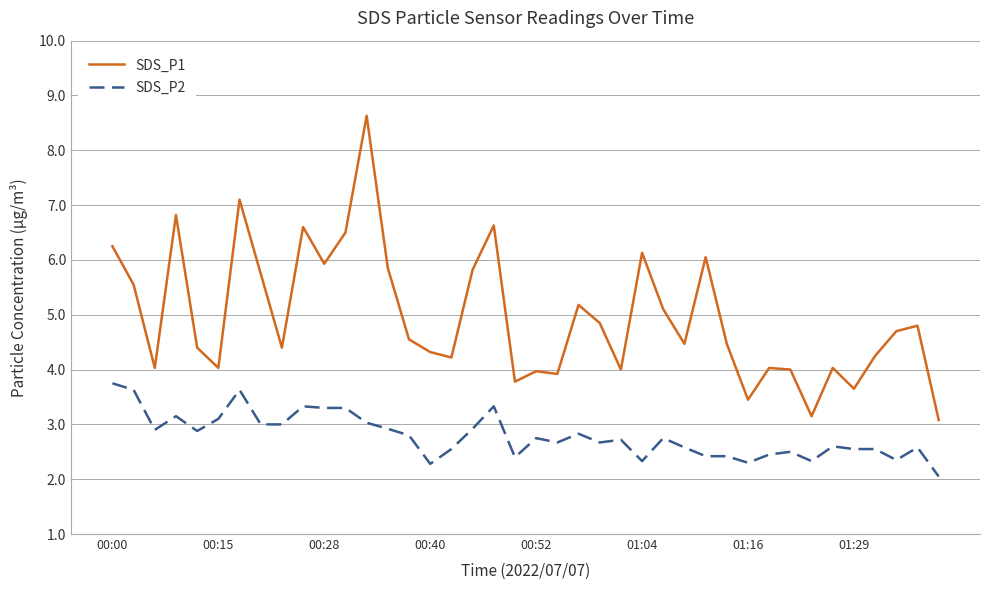

Which series has the largest total across all categories?

SDS_P1